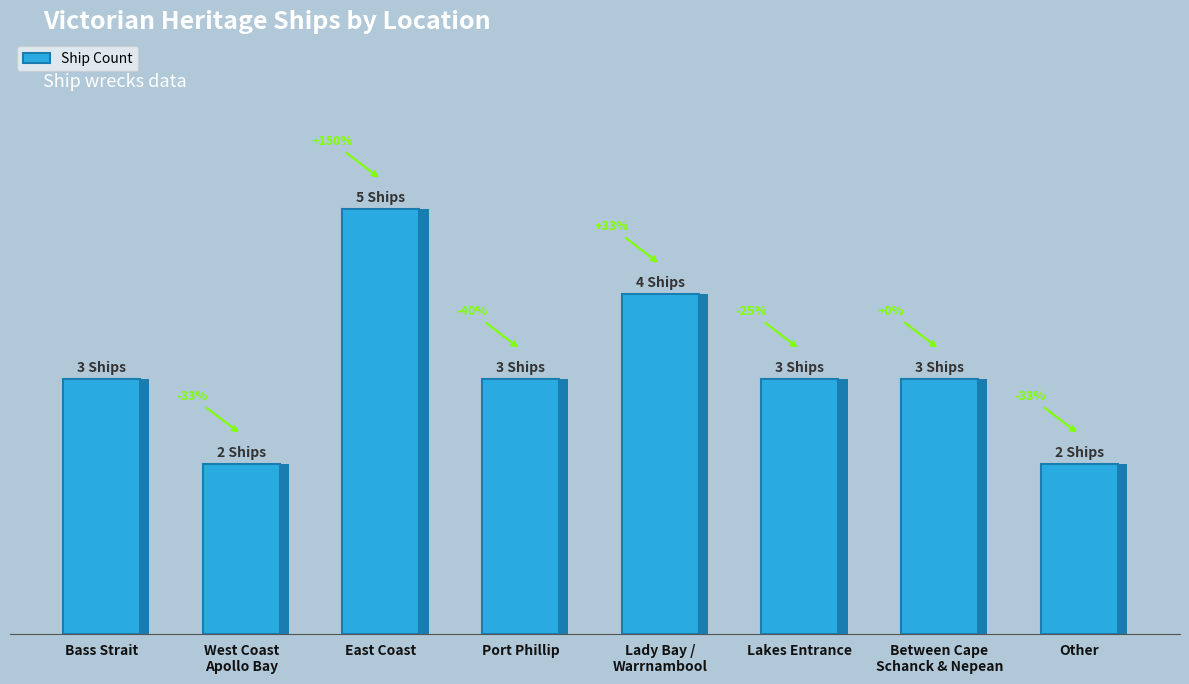

What is the value of the 5th bar from the left?

4